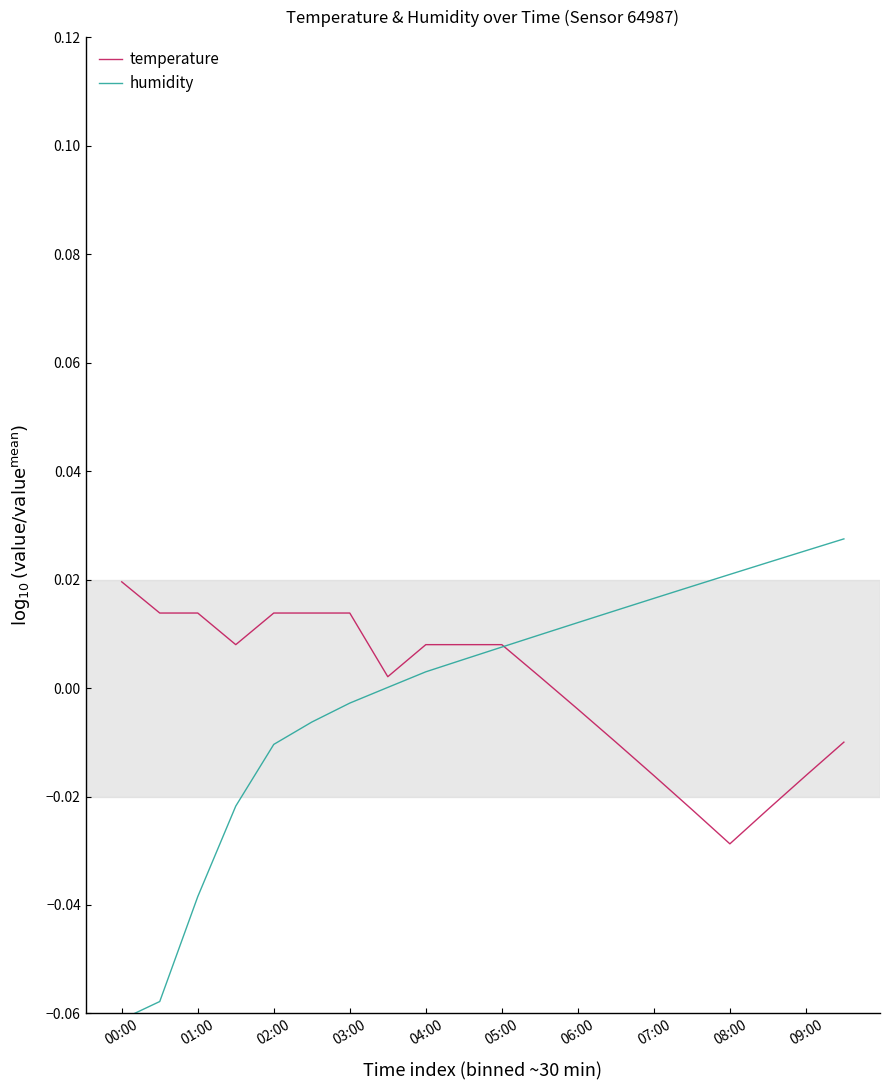

Which series has the widest spread of values?

humidity